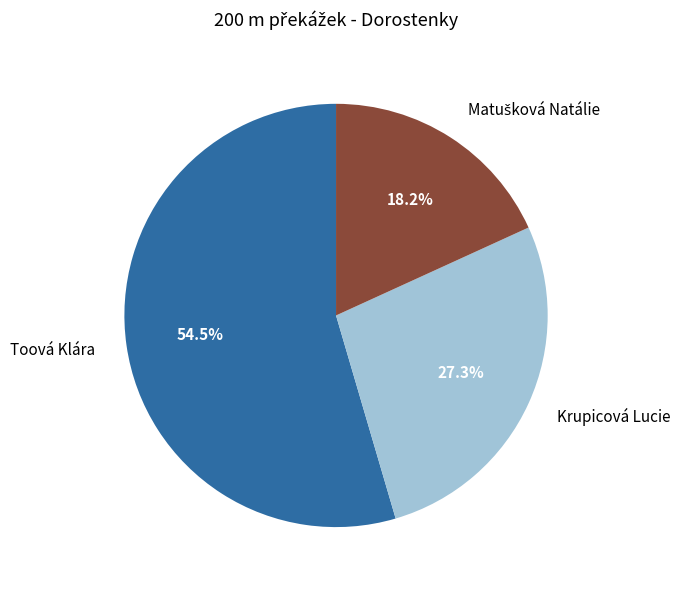

Is there a majority slice in this chart?

Yes